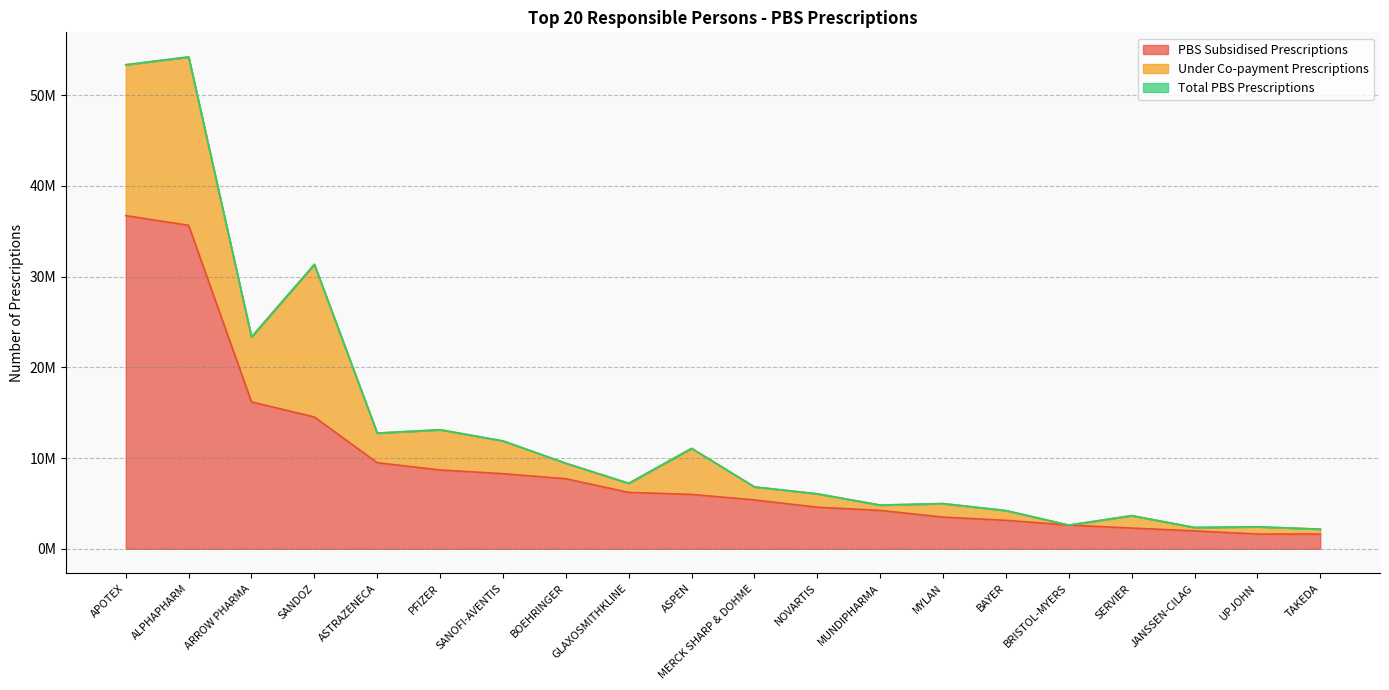

At which category does Total PBS Prescriptions reach its first local valley?

ARROW PHARMA